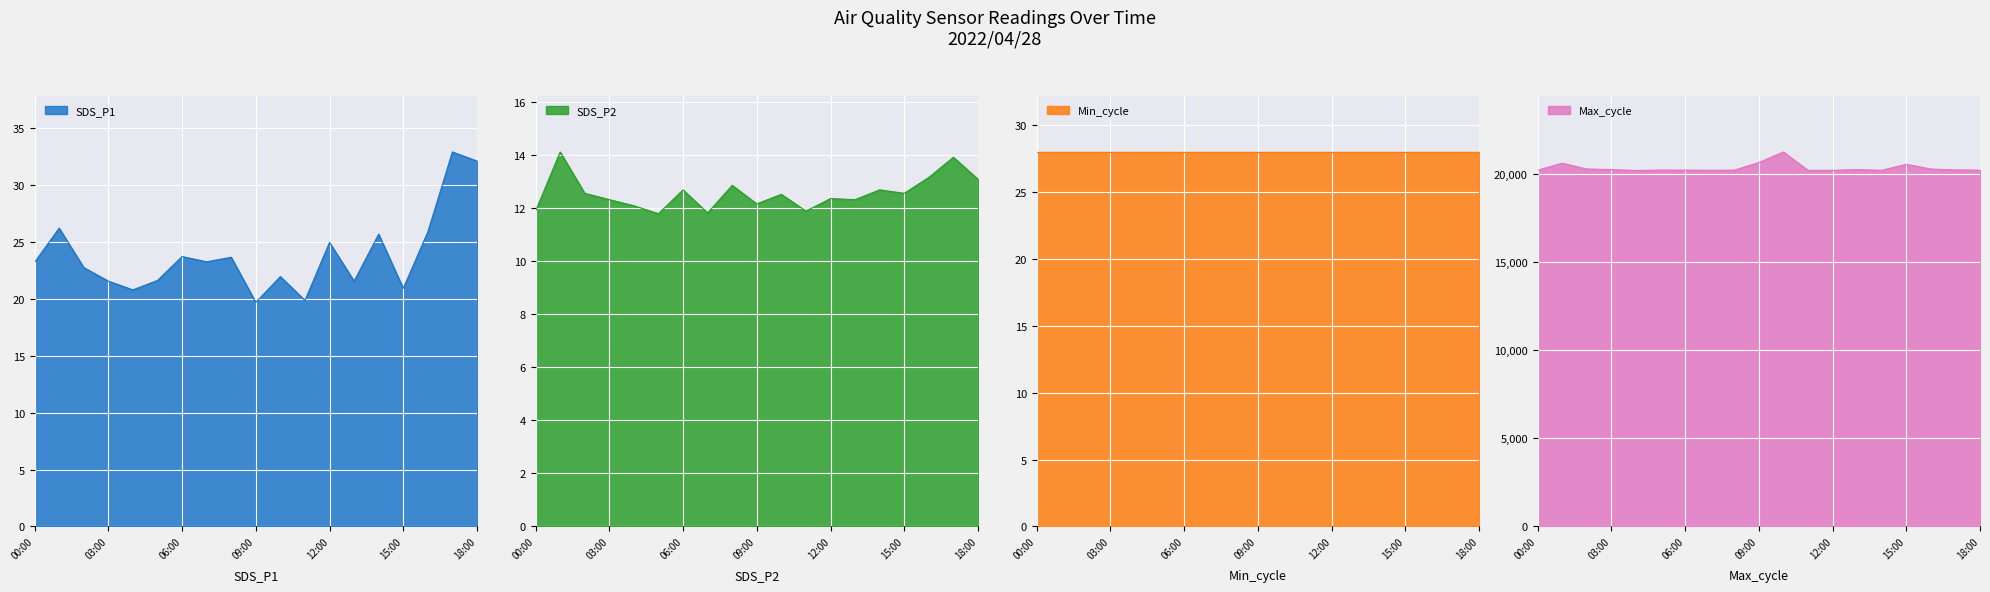

Where is the first local minimum for SDS_P2?

2022/04/28 05:00